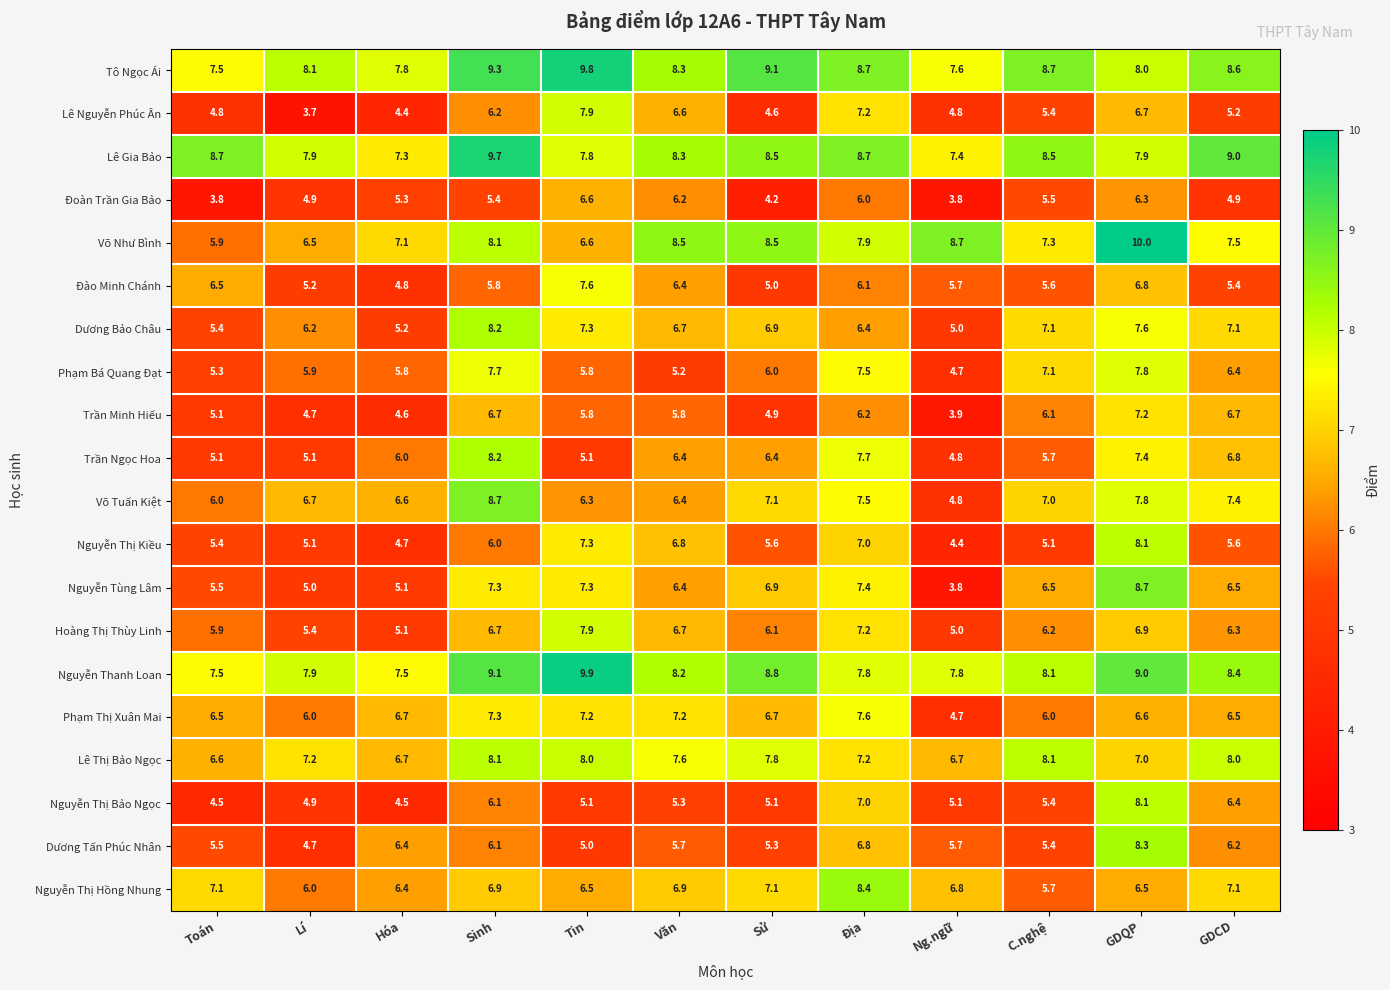

What is the difference between the highest and lowest values at Sinh?

4.3